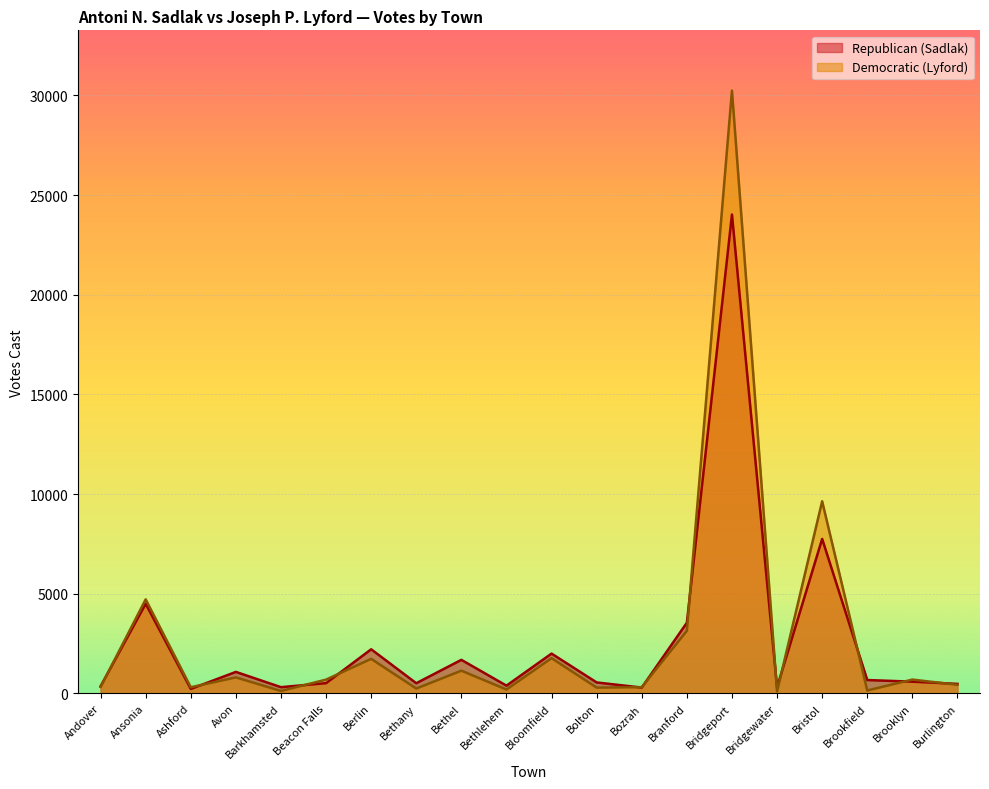

What is the total value across all series at Ansonia?

9207